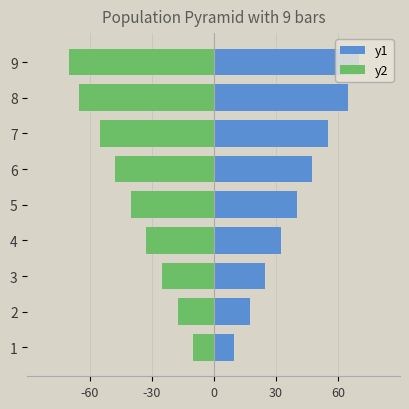

Count the y1 values in the range 25 to 55.

5